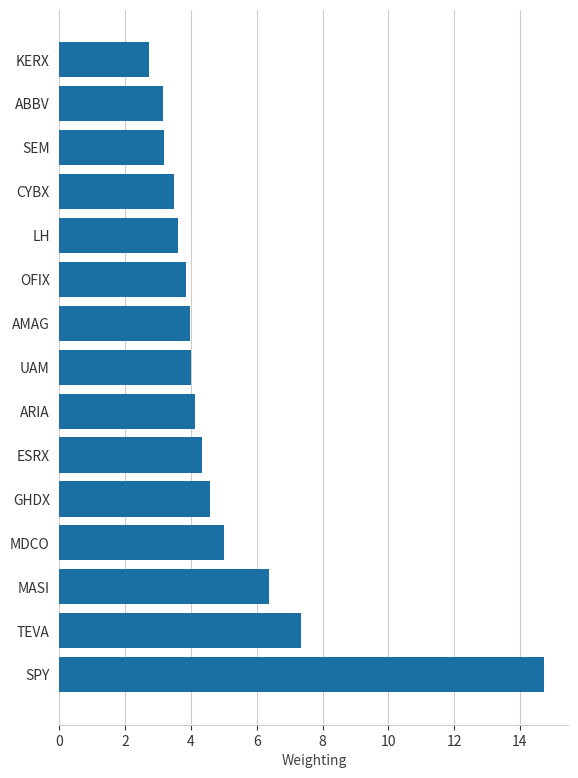

True or false: the data shows 3.2 at SEM.

True